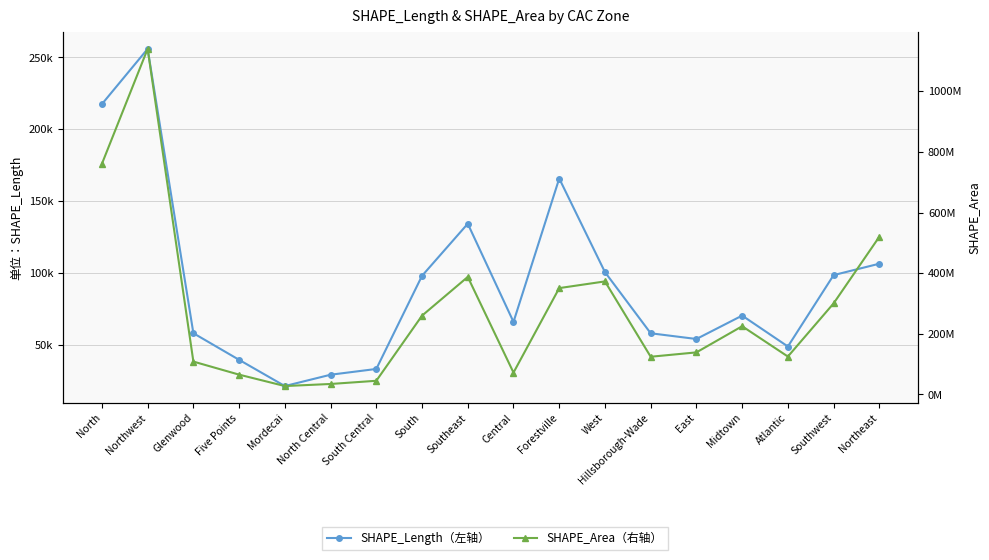

Which category has the highest value in the SHAPE_Area（右轴） series?

Northwest